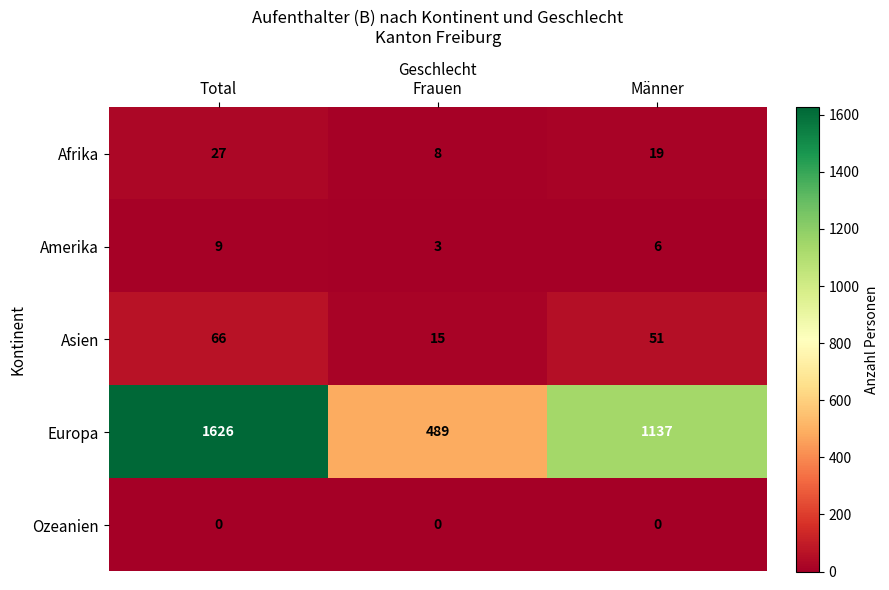

What is the total value across all series at Männer?

1213